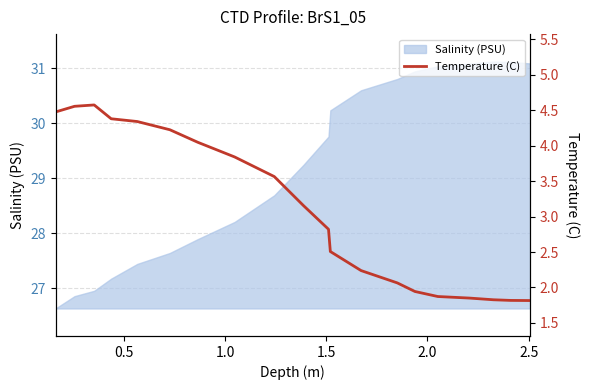

What is the minimum value for Salinity (PSU)?

26.6